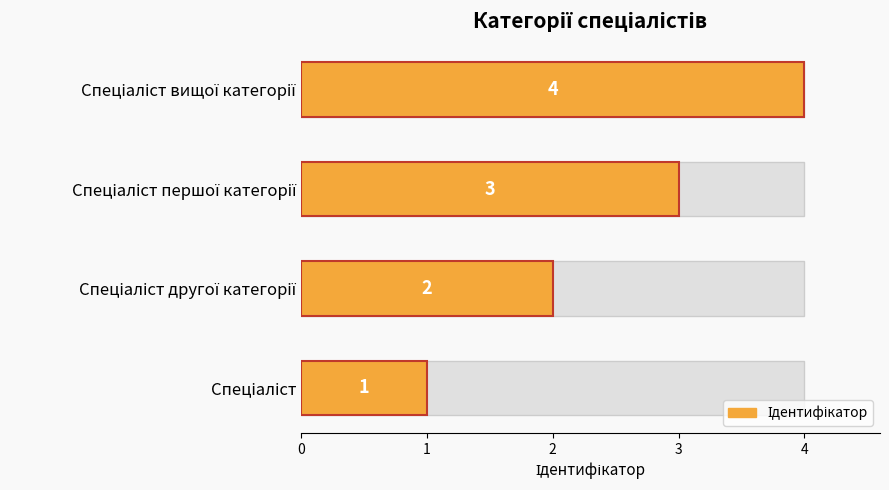

What is the difference between the maximum and minimum values?

3